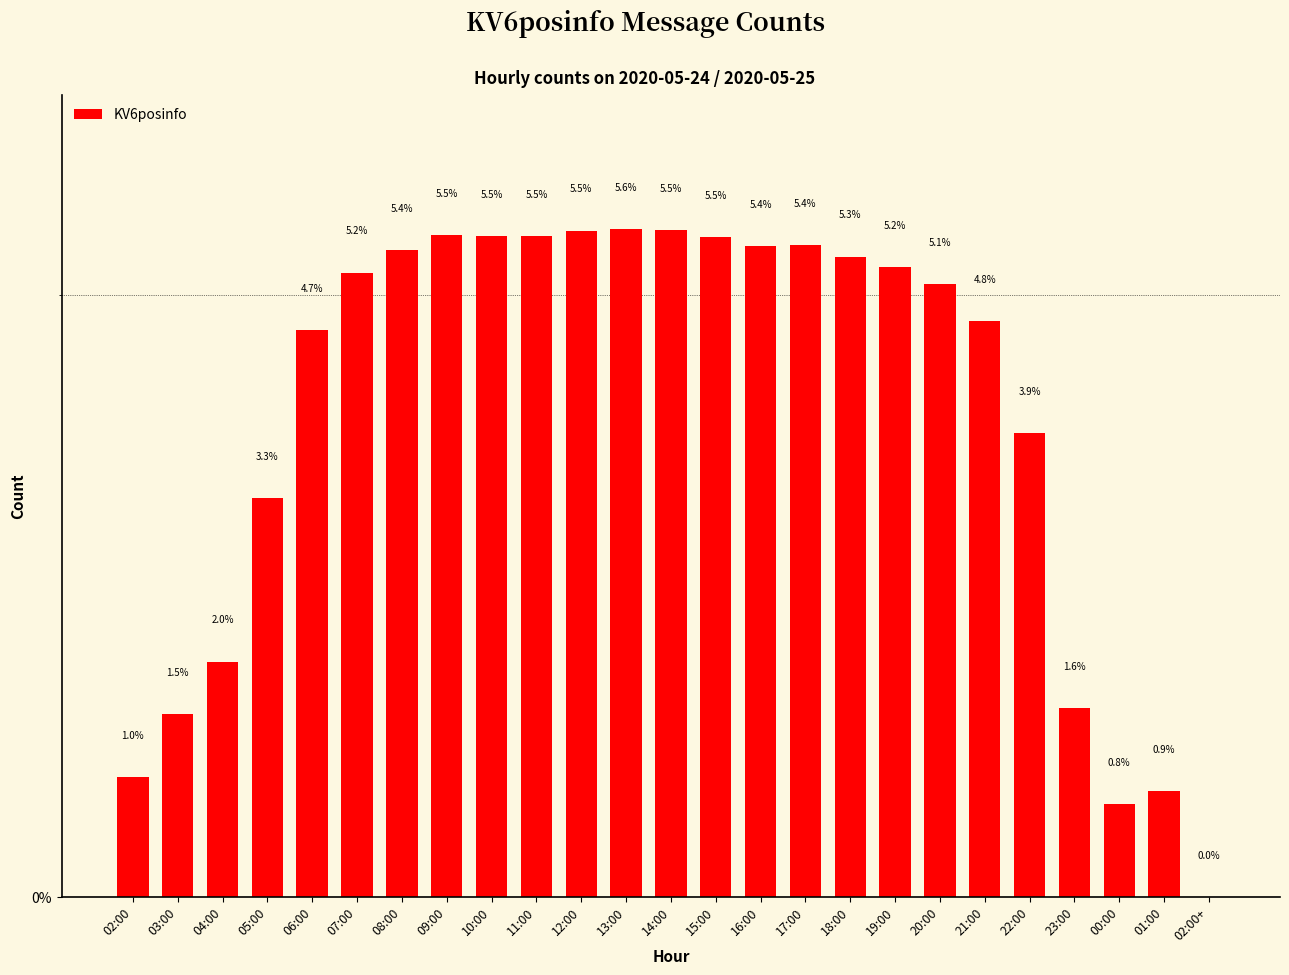

The chart shows a value of 1.5 at 03:00. True or false?

True